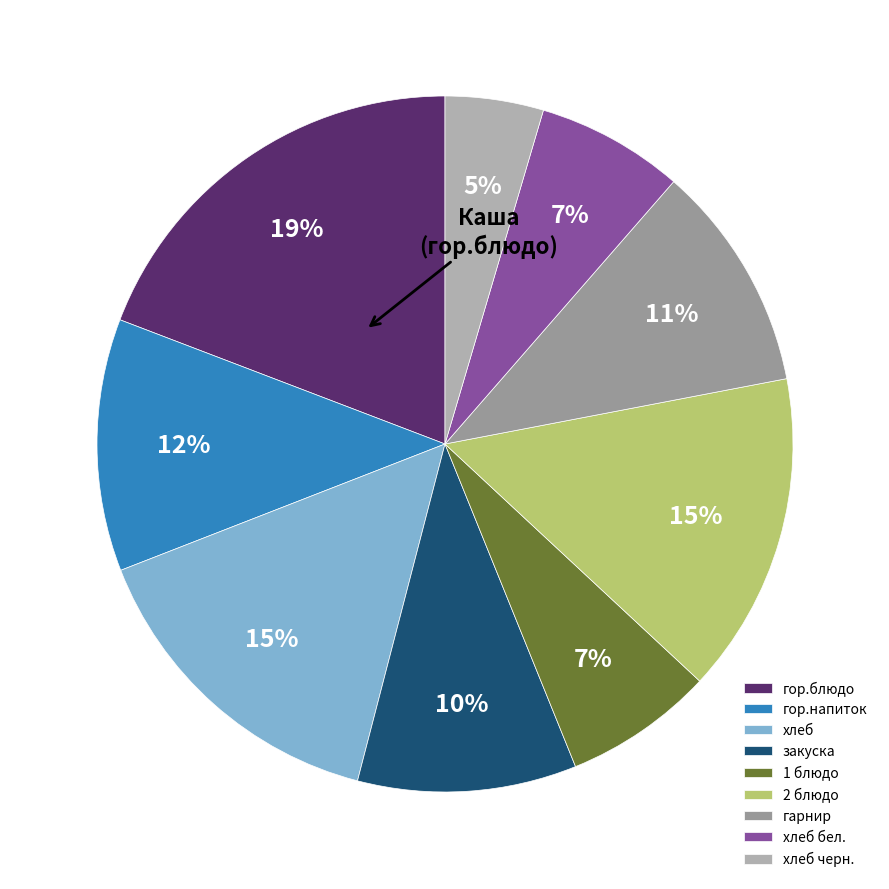

True or false: гарнир accounts for 2% of the total.

False